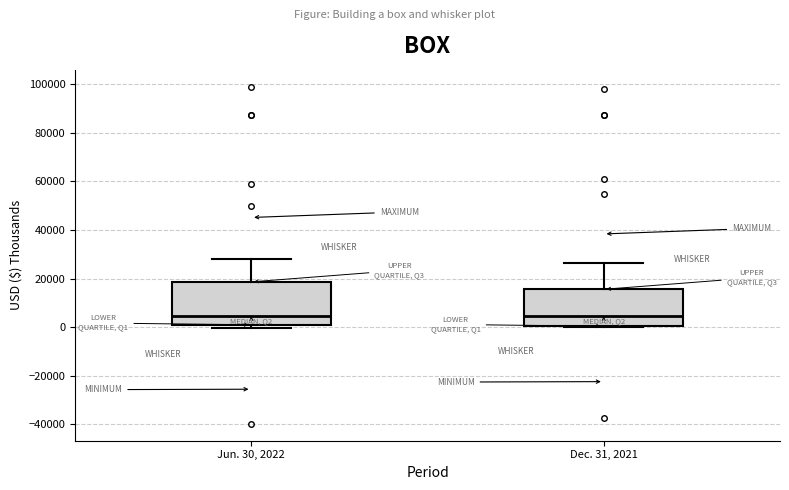

Reading left to right, read every box against the y-axis: the position of its median line, the range the box covers, and the ends of its whiskers. The values are not printed on the chart, so give them approximately, as read against the axis.

Jun. 30, 2022: median 4000, box 0 to 18000, whiskers 0 (just below the box's lower edge) to 28000
Dec. 31, 2021: median 4000, box 0 to 16000, whiskers 0 to 26000